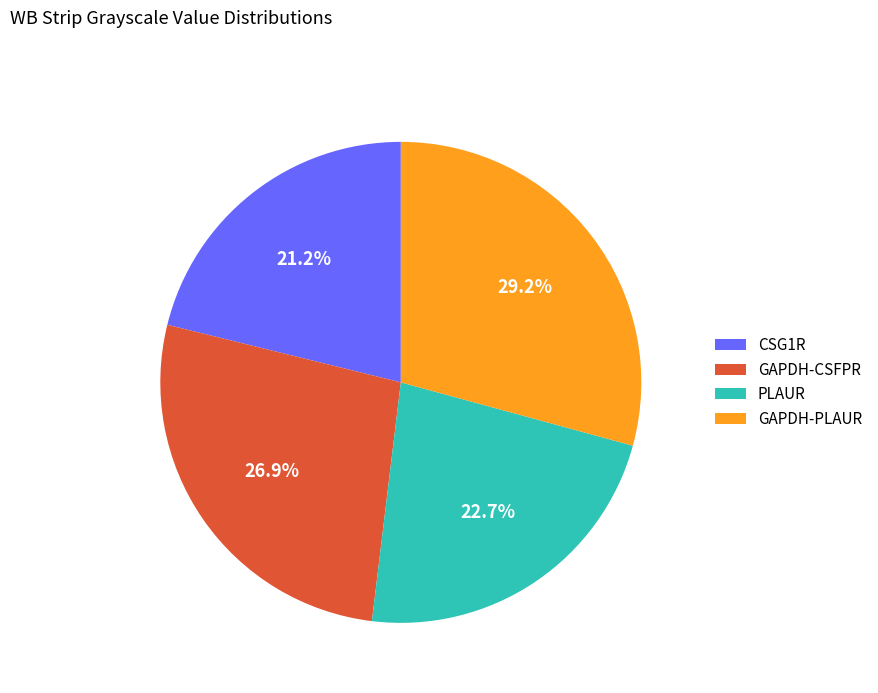

Is there any slice that represents more than half of the pie?

No